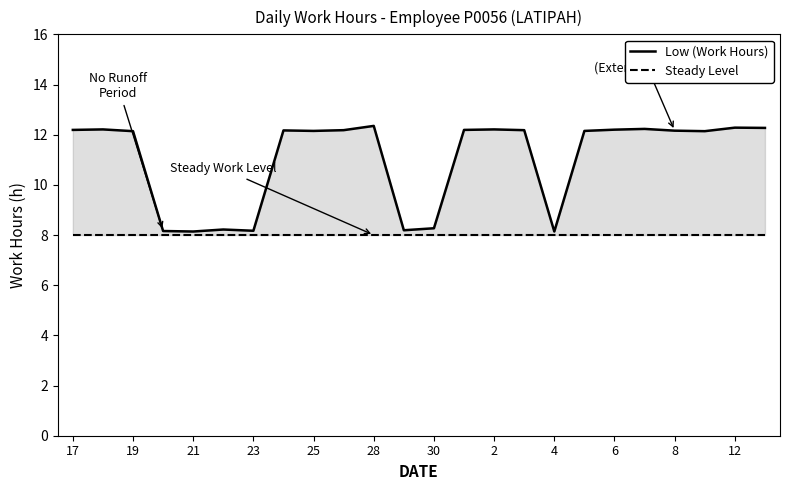

True or false: Steady Level and Low (Work Hours) cross at least once.

False